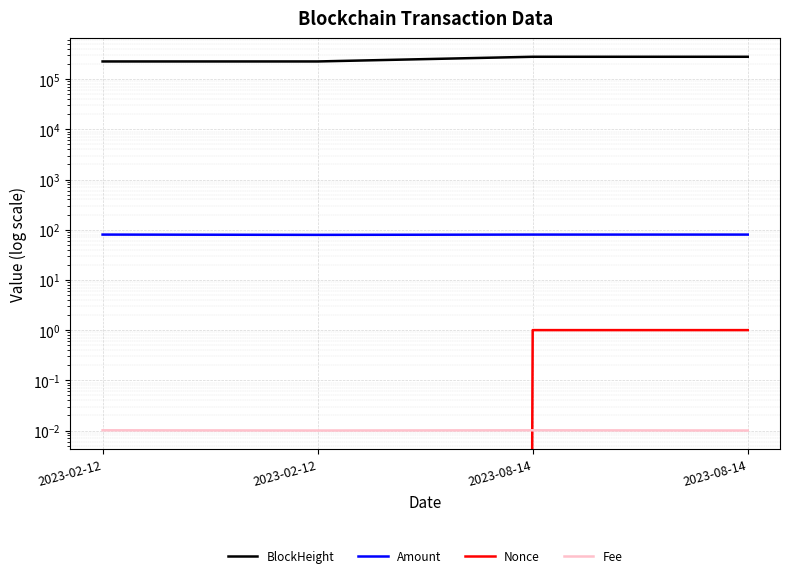

True or false: Amount has a value of 36.7 at 2023-08-14.

False